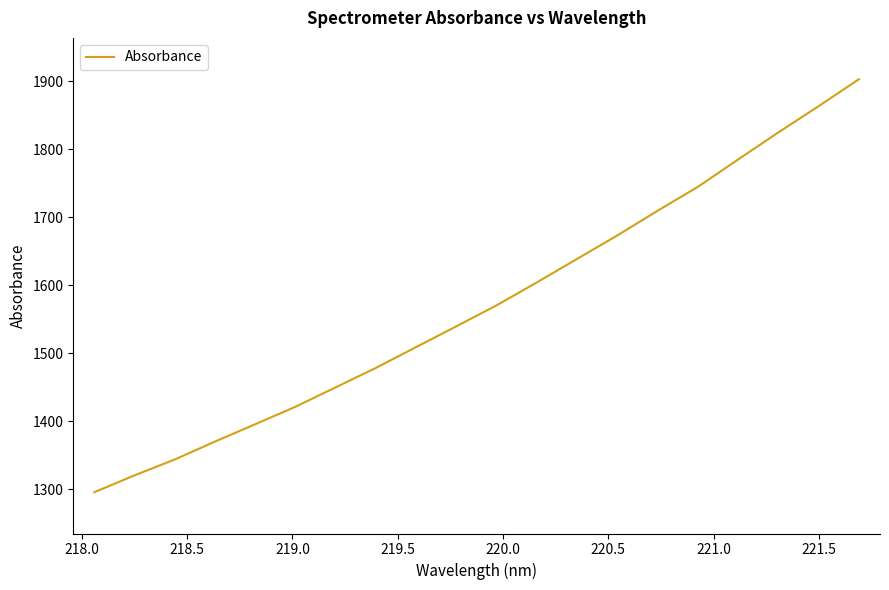

What is the greatest value displayed?

1902.9